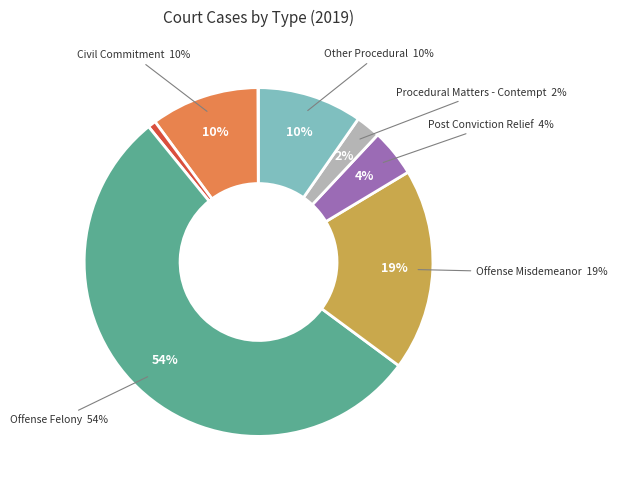

Between Offense Felony and Constitutional Writs, which is larger?

Offense Felony